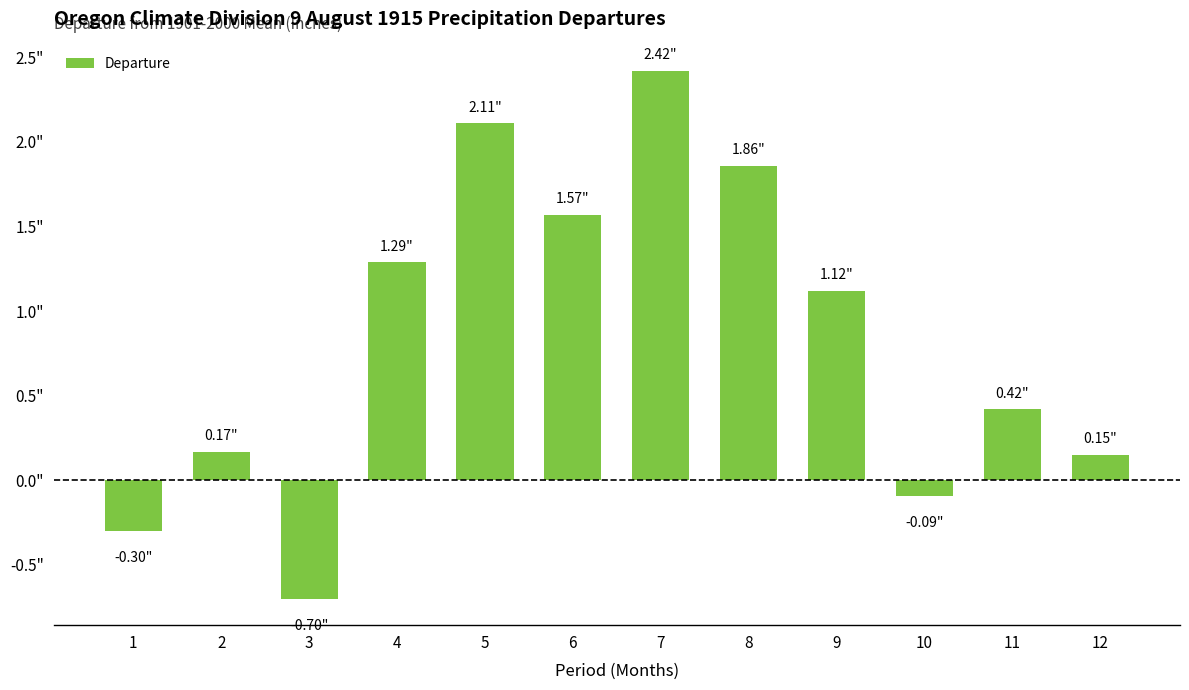

Are the bars horizontal?

No